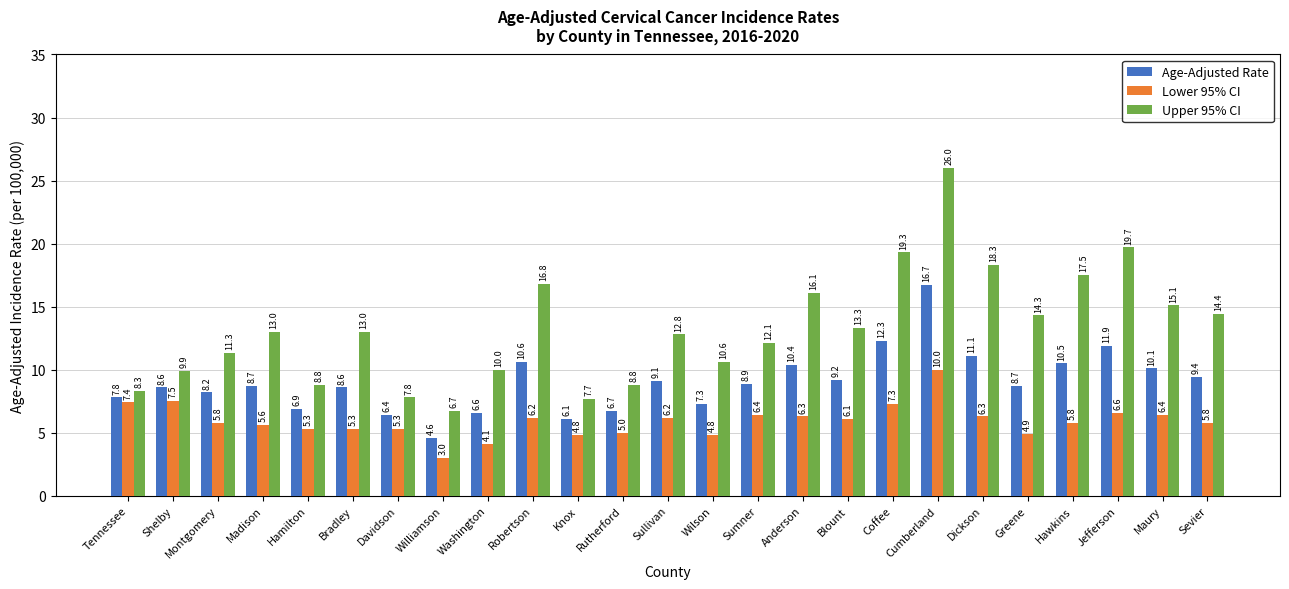

How many data points in Upper 95% CI are less than 13?

12